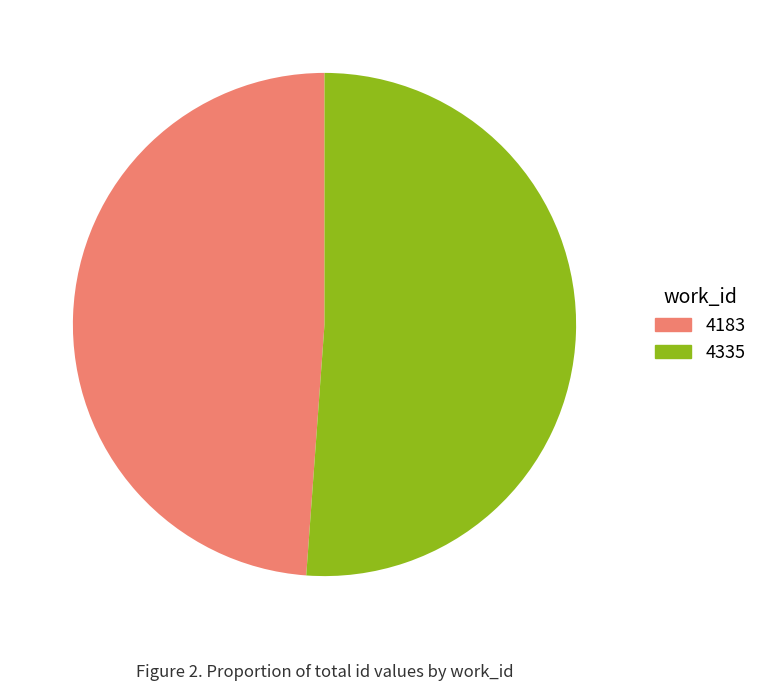

Approximately how many times larger is the value at 4183 compared to 4335?

1.0